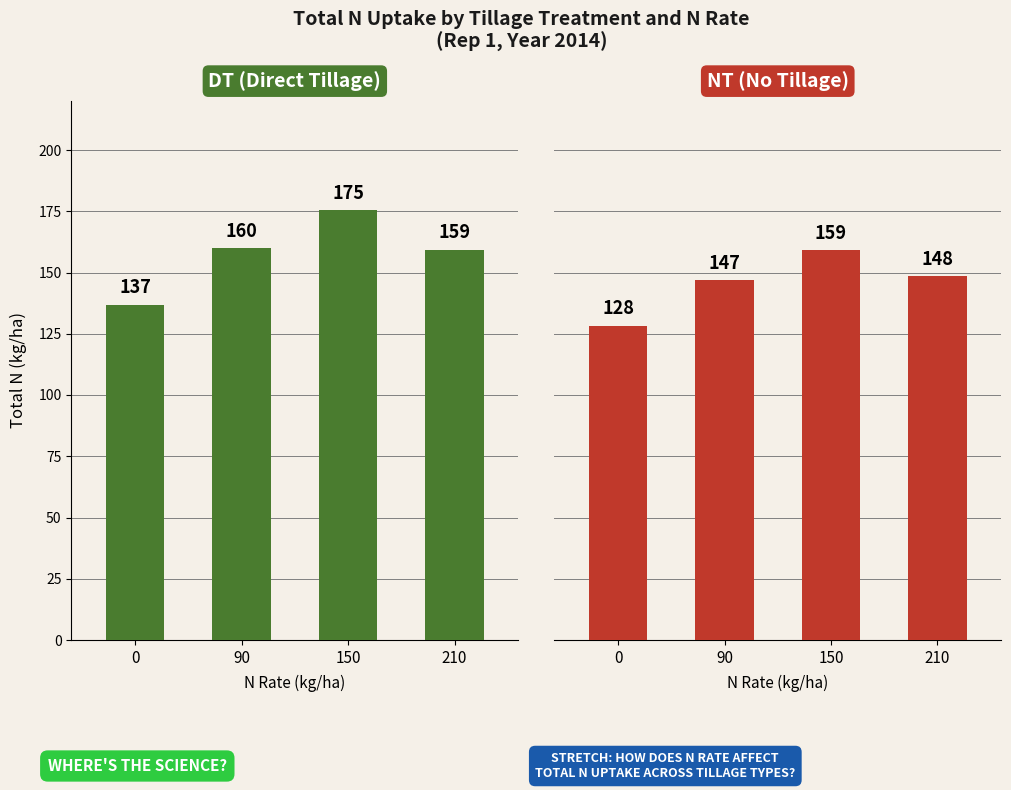

How many groups of bars are there?

4